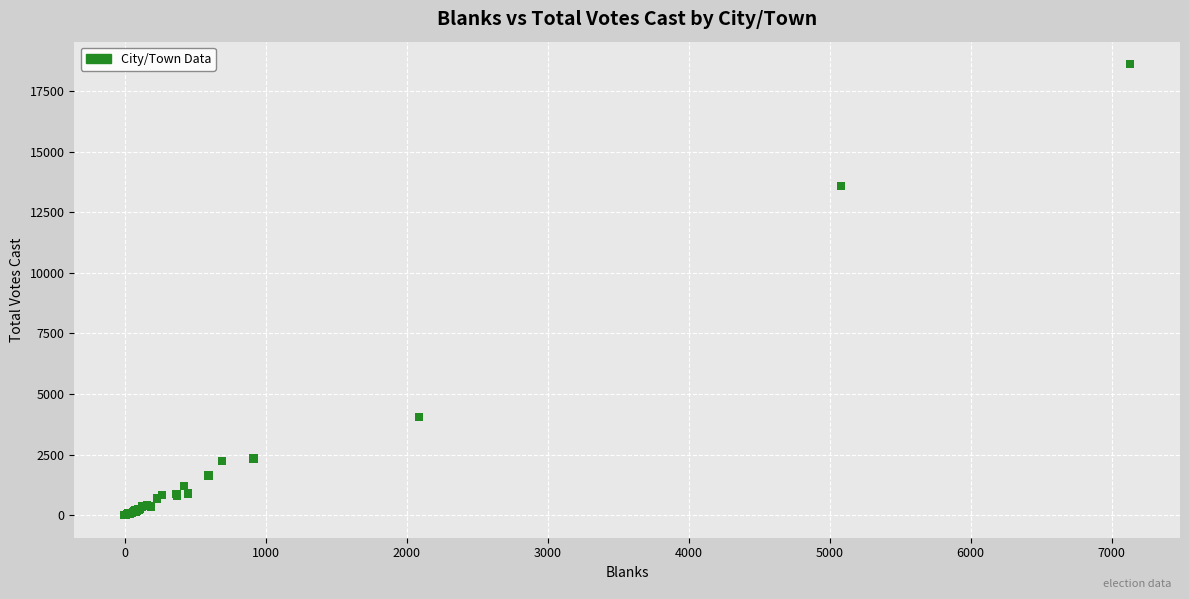

What Y value in the scatter plot is closest to 9303?

13595